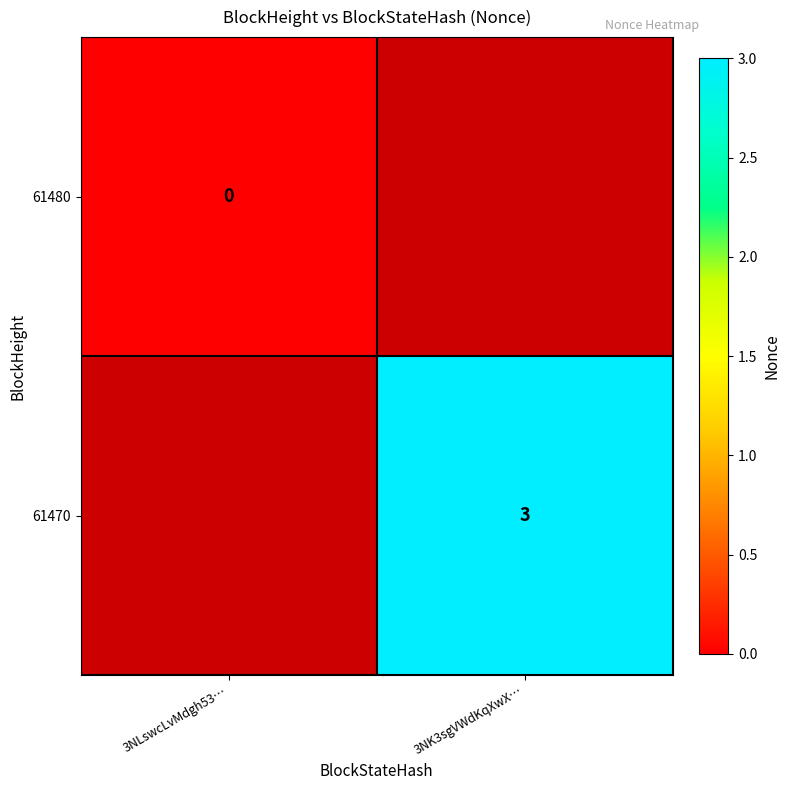

Which category has the highest value across all series?

3NK3sgVWdKqXwX…